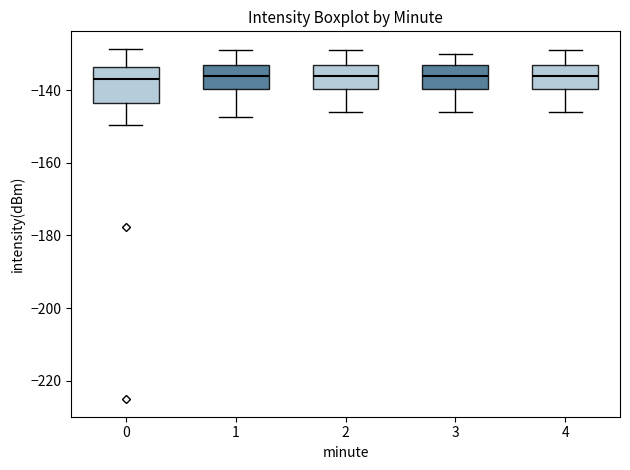

Which box is the tallest, from its lower edge to its upper edge?

0